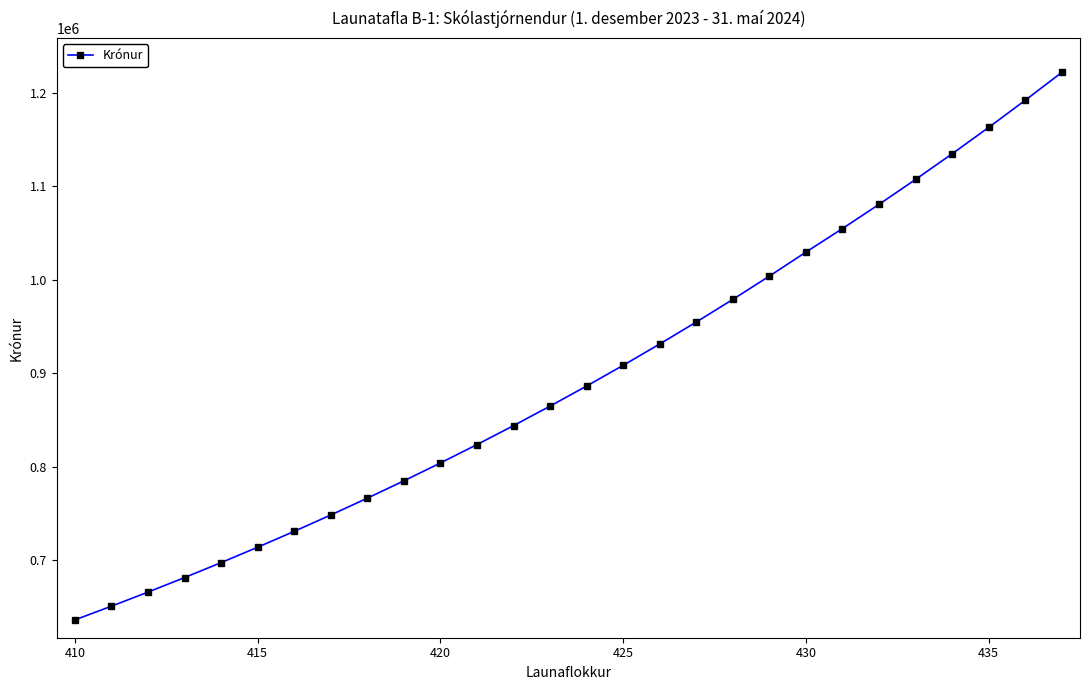

True or false: there are more than 1 points higher than both neighbors.

False